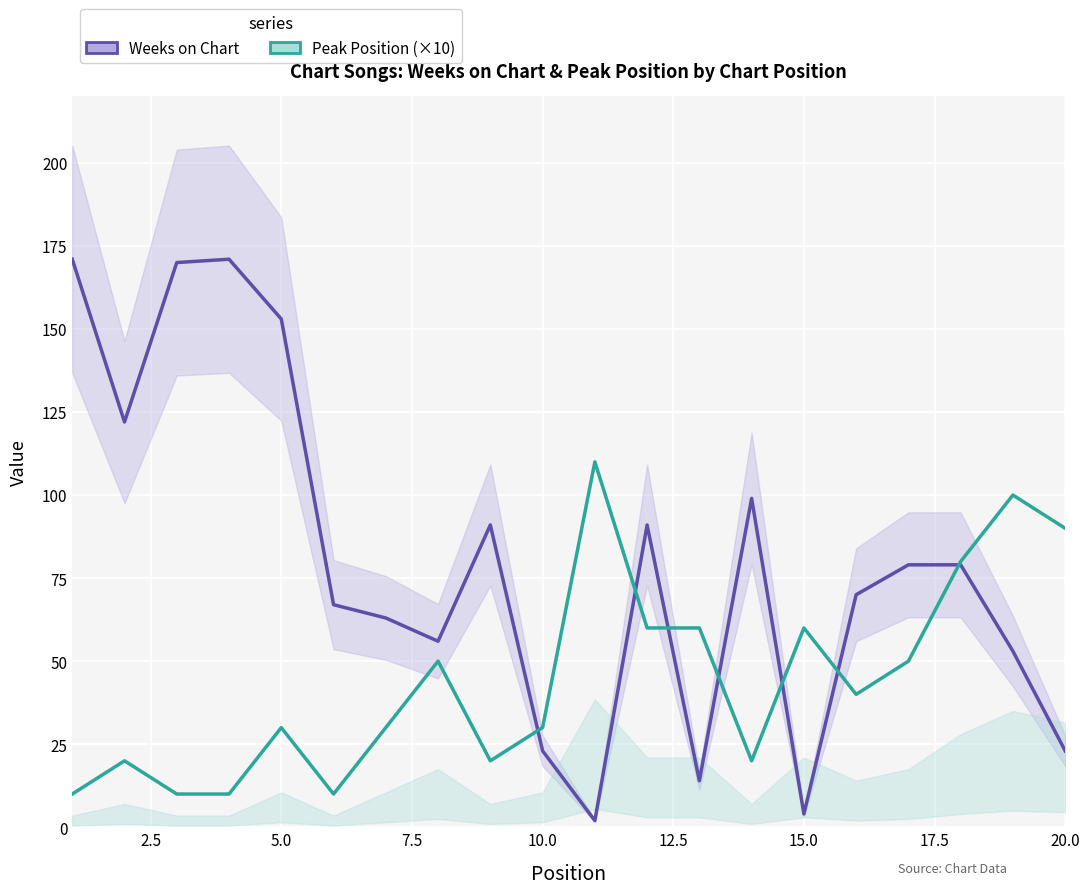

How many times do Peak Position (×10) and Weeks on Chart cross each other?

7